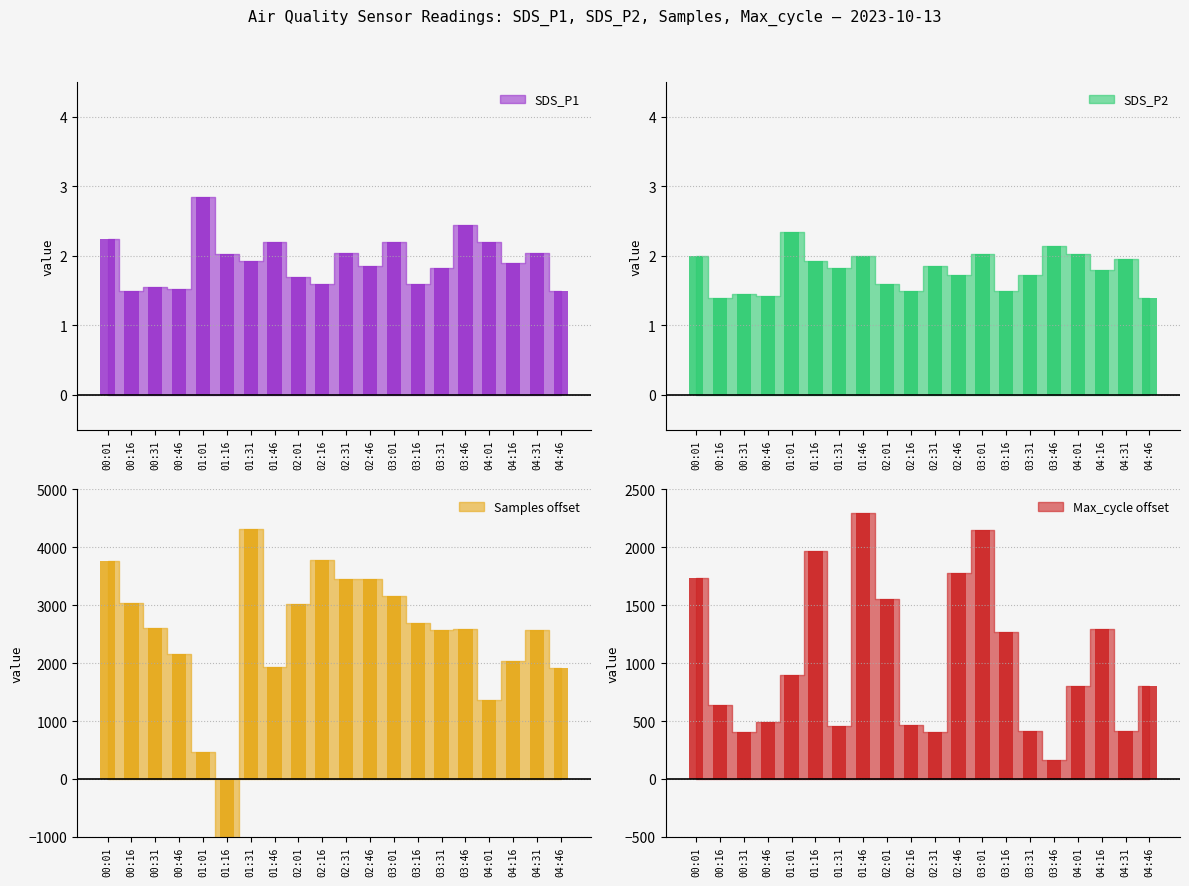

Are the bars horizontal?

No